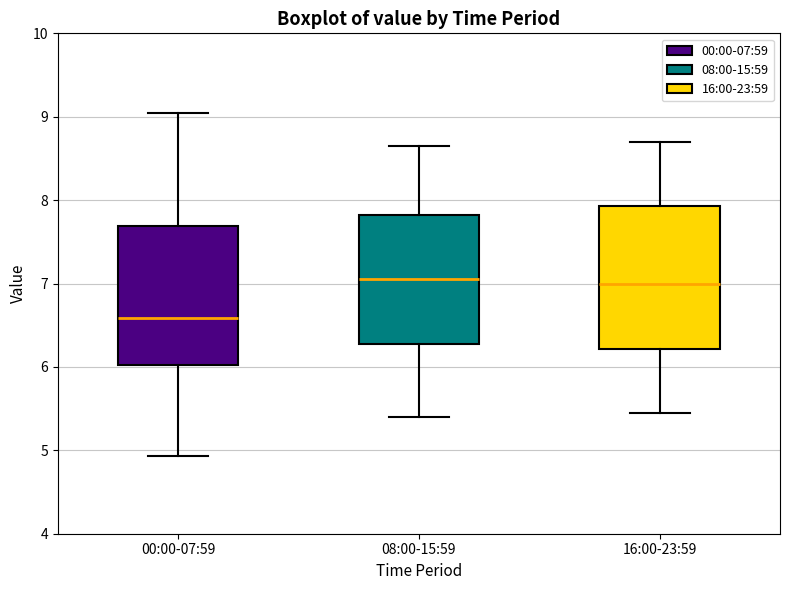

Reading left to right, read every box against the y-axis: the position of its median line, the range the box covers, and the ends of its whiskers. The values are not printed on the chart, so give them approximately, as read against the axis.

00:00-07:59: median 6.6, box 6.0 to 7.7, whiskers 4.9 to 9.1
08:00-15:59: median 7.1, box 6.3 to 7.8, whiskers 5.4 to 8.7
16:00-23:59: median 7.0, box 6.2 to 7.9, whiskers 5.5 to 8.7